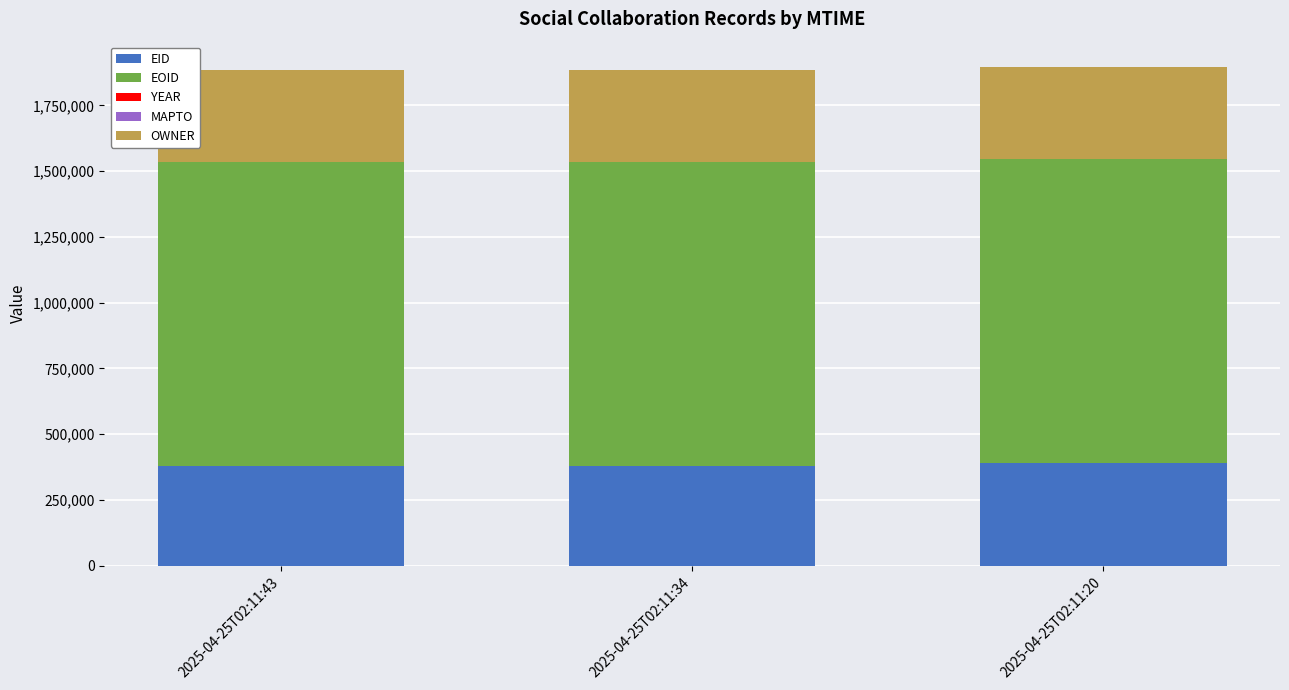

The value of EID at 2025-04-25T02:11:43 is 378818. True or false?

True